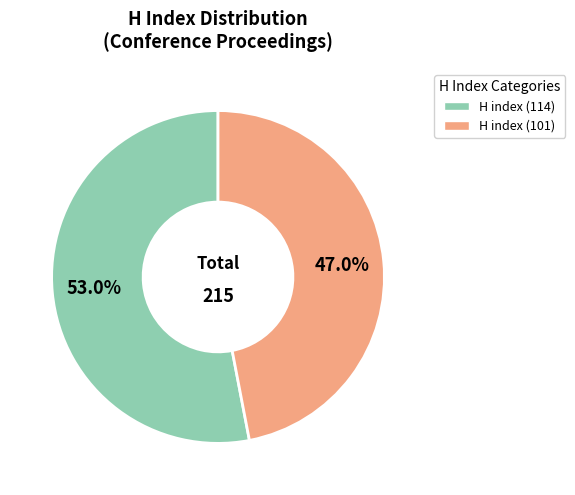

To the nearest percent, what is the difference between the H index (114) and H index (101) slice percentages?

6%